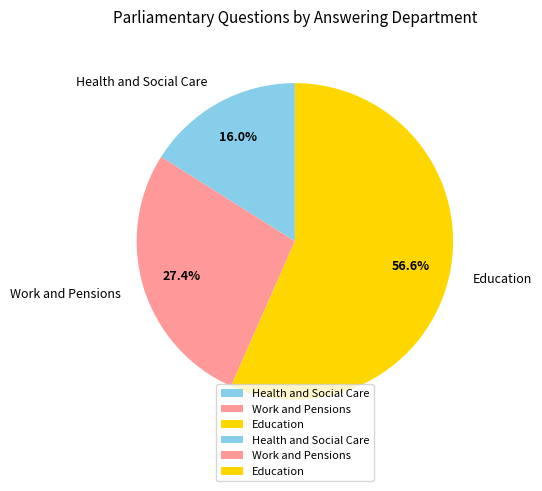

True or false: Health and Social Care accounts for 16% of the total.

True